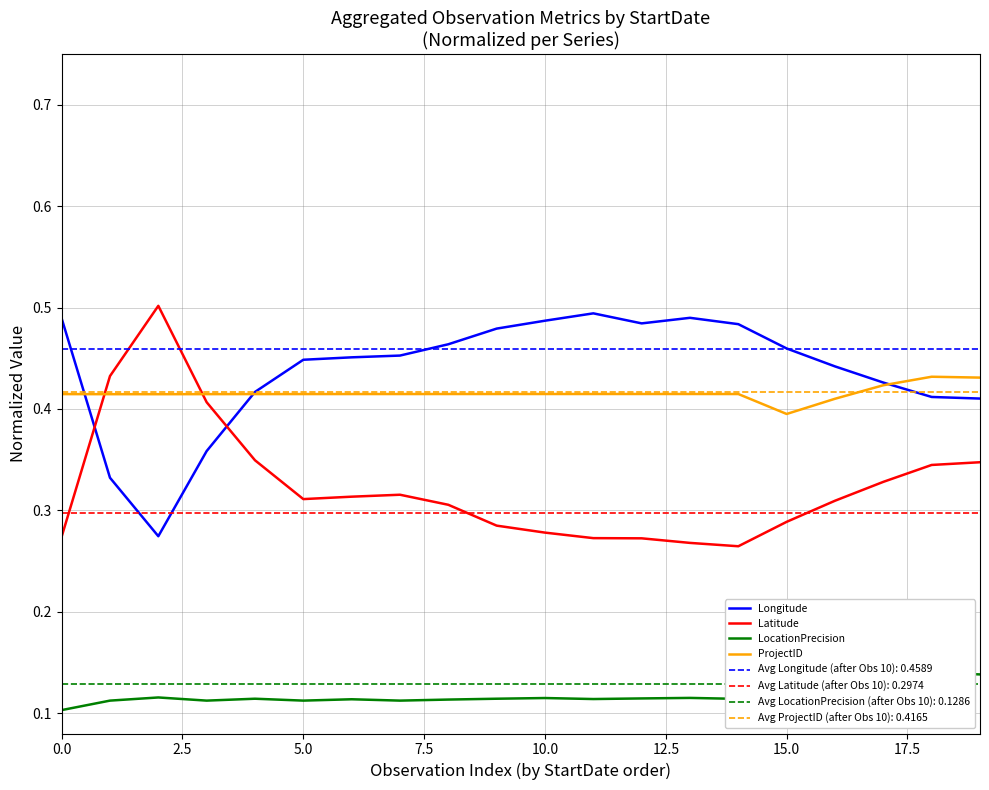

What position from the left is 10?

11